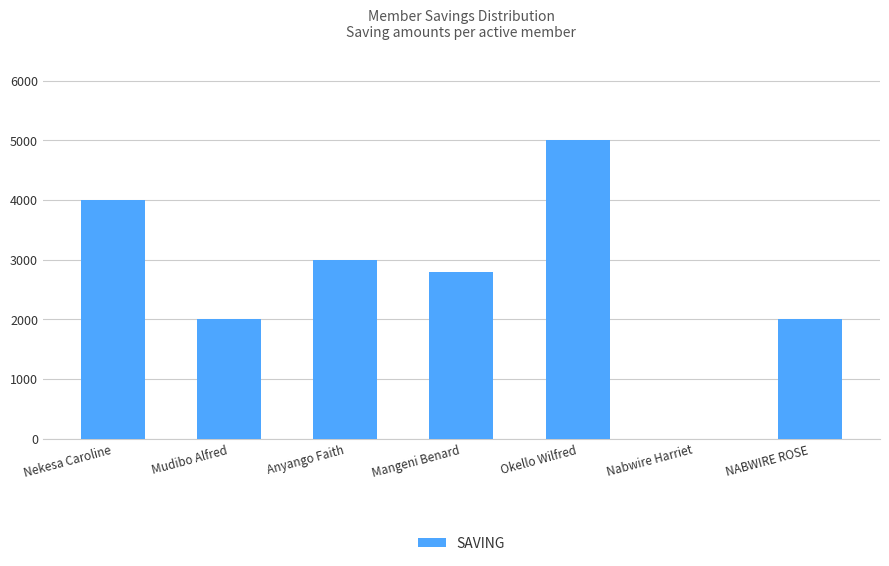

What is the sum of all values?

18800